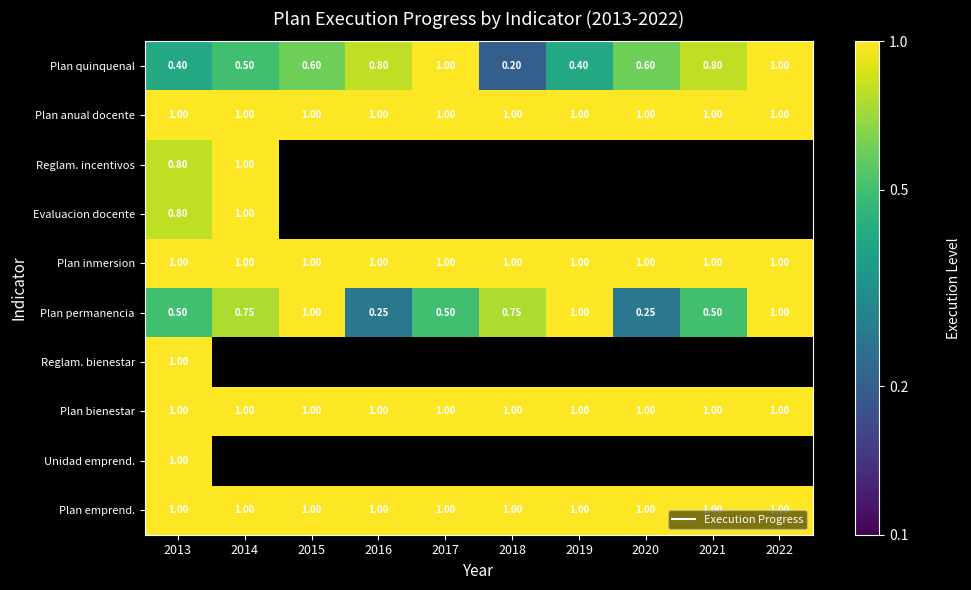

Count the number of categories in the chart.

10